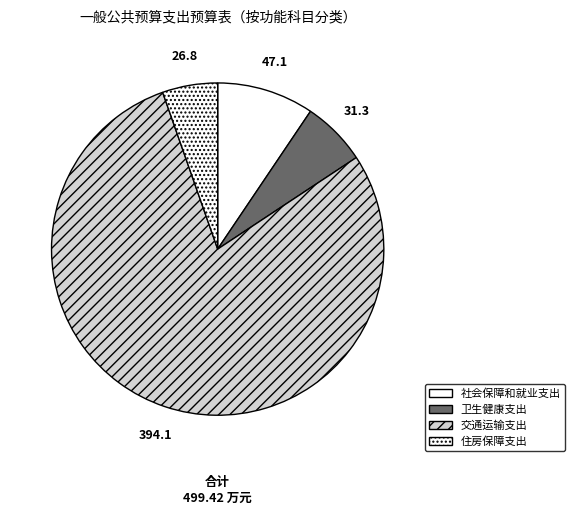

Combined, do 社会保障和就业支出 and 交通运输支出 account for over 50%?

Yes